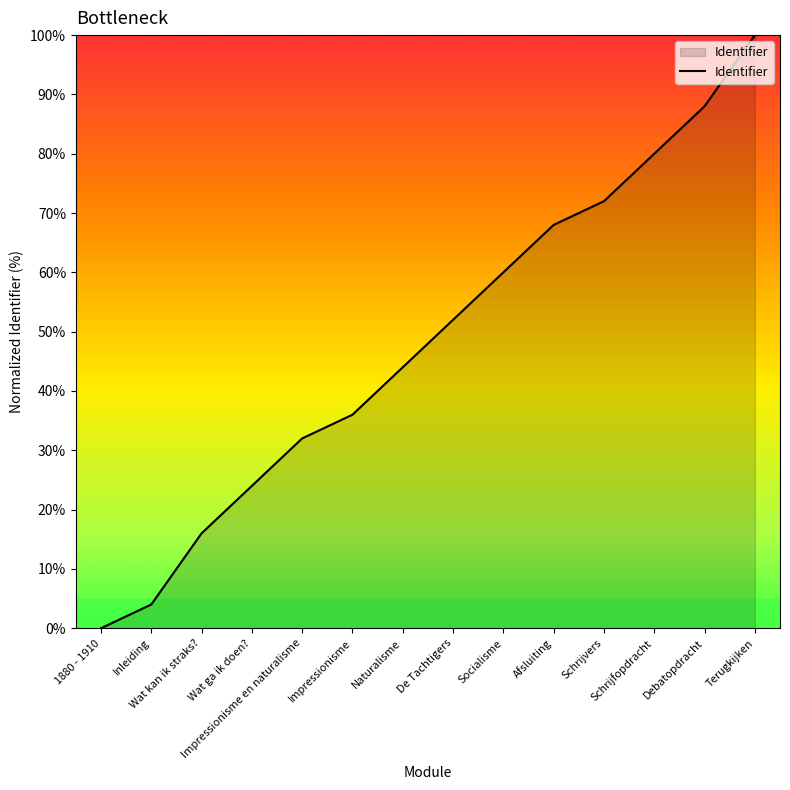

True or false: the data has more than 0 interior local peaks.

False